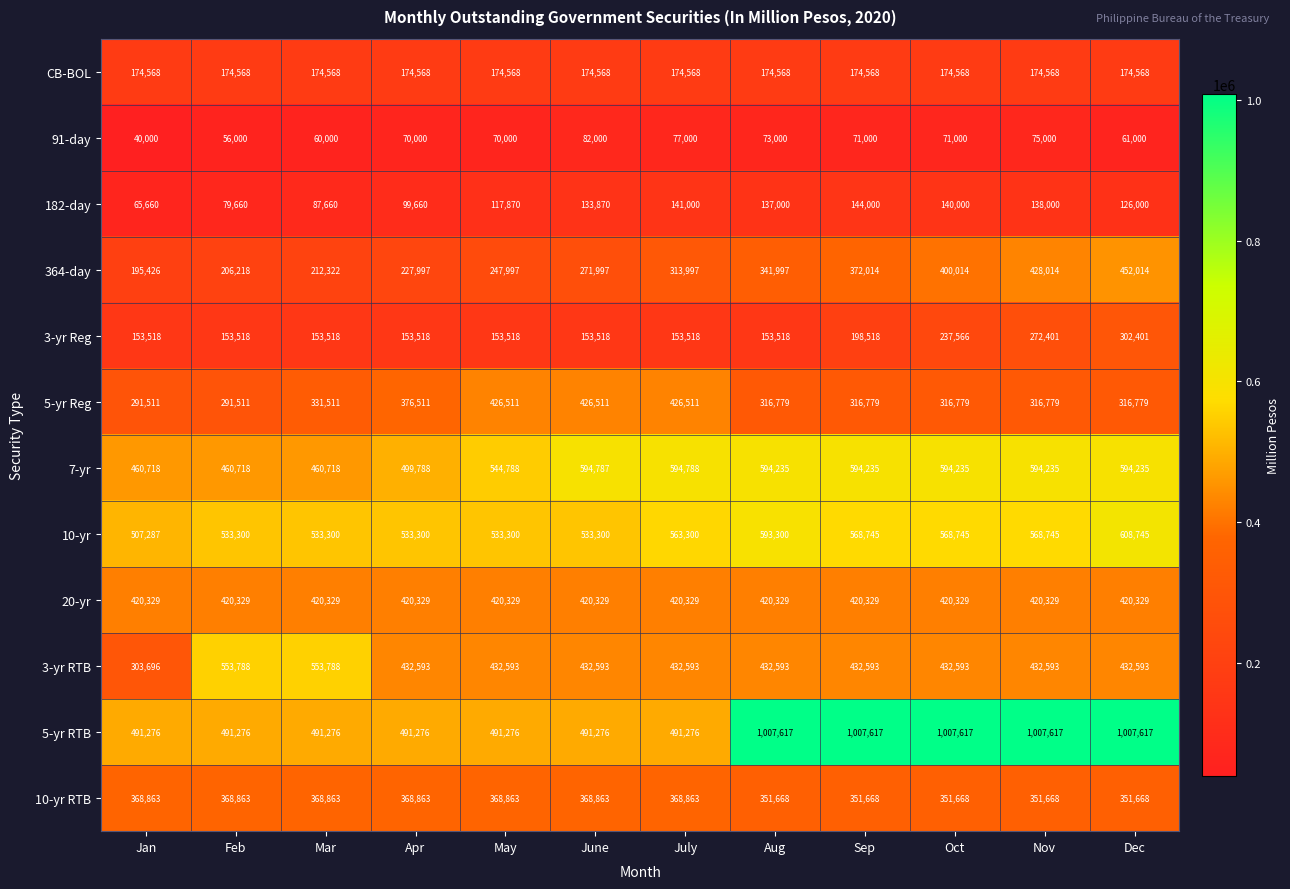

The 3-yr RTB series shows 697086 at July. True or false?

False